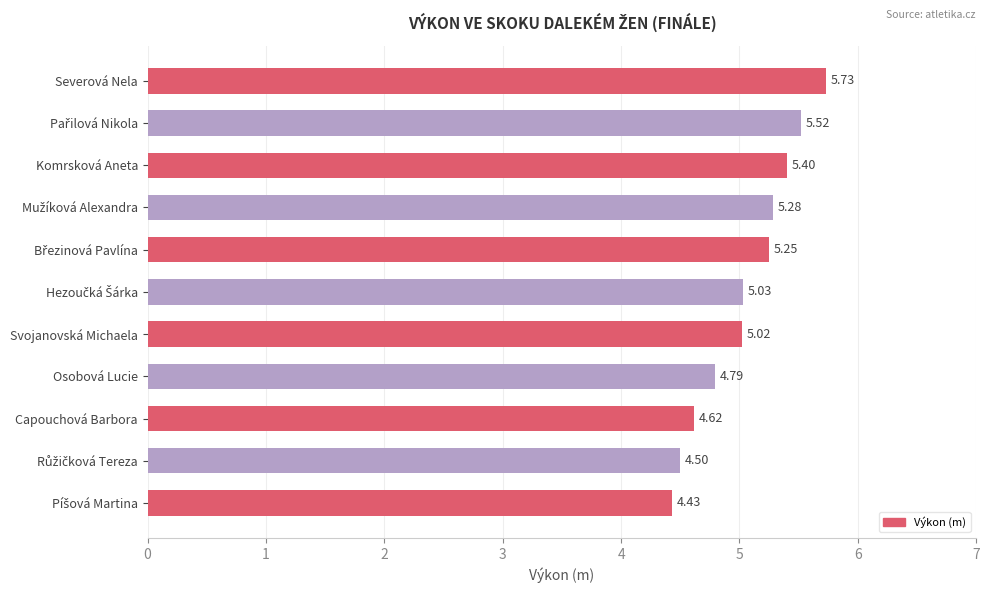

What is the difference between the values at Komrsková Aneta and Capouchová Barbora?

0.8